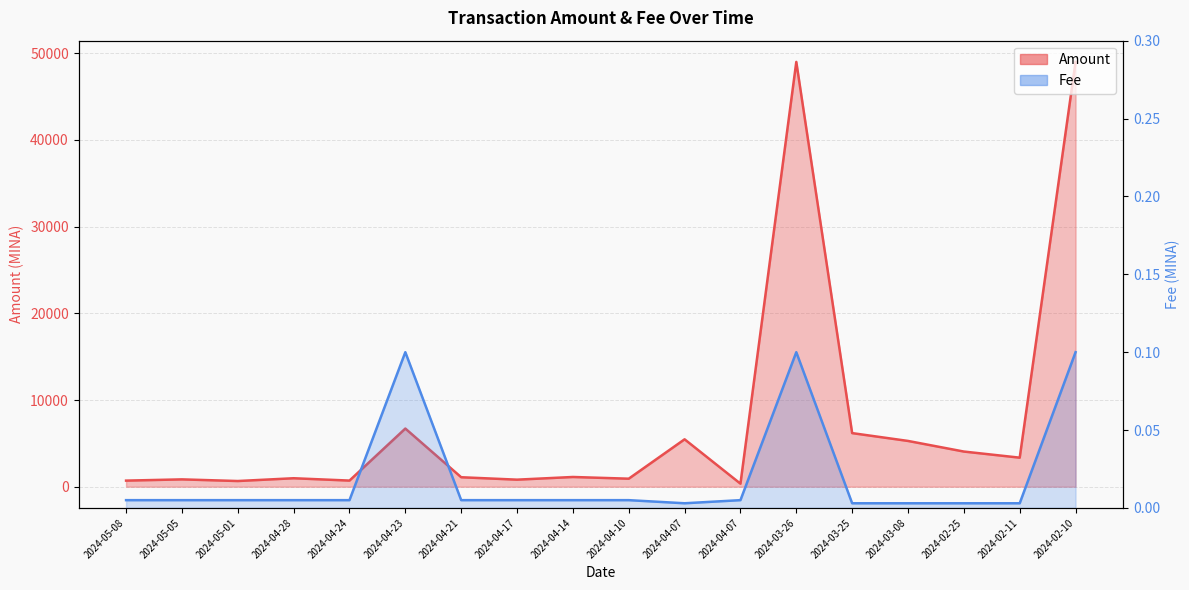

Reading left to right, transcribe all the data shown in this chart.

Amount: 2024-05-08=701.8	2024-05-05=845.1	2024-05-01=654.9	2024-04-28=975.9	2024-04-24=705.7	2024-04-23=6707.4	2024-04-21=1091.7	2024-04-17=812.0	2024-04-14=1121.0	2024-04-10=924.1	2024-04-07=5467.0	2024-04-07=350.1	2024-03-26=49000.0	2024-03-25=6182.0	2024-03-08=5279.0	2024-02-25=4055.0	2024-02-11=3350.0	2024-02-10=49000.0
Fee: 2024-05-08=0.0	2024-05-05=0.0	2024-05-01=0.0	2024-04-28=0.0	2024-04-24=0.0	2024-04-23=0.1	2024-04-21=0.0	2024-04-17=0.0	2024-04-14=0.0	2024-04-10=0.0	2024-04-07=0.0	2024-04-07=0.0	2024-03-26=0.1	2024-03-25=0.0	2024-03-08=0.0	2024-02-25=0.0	2024-02-11=0.0	2024-02-10=0.1